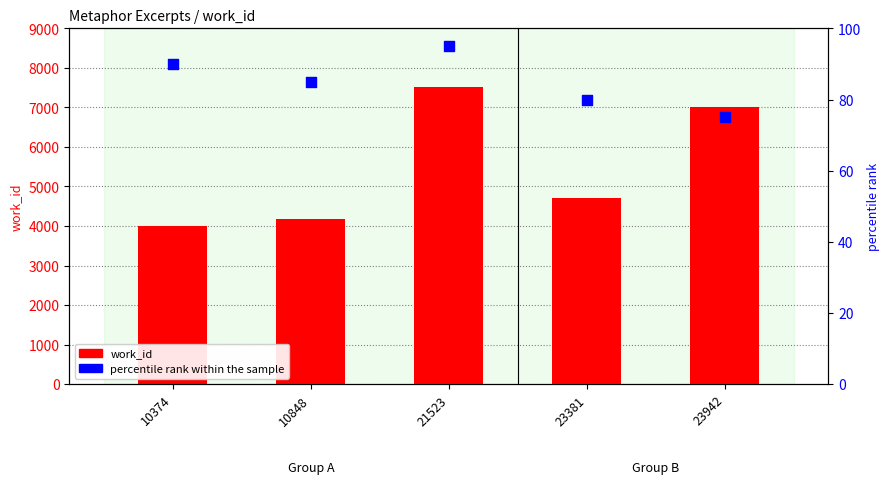

At how many categories does at least one series exceed 6071?

2